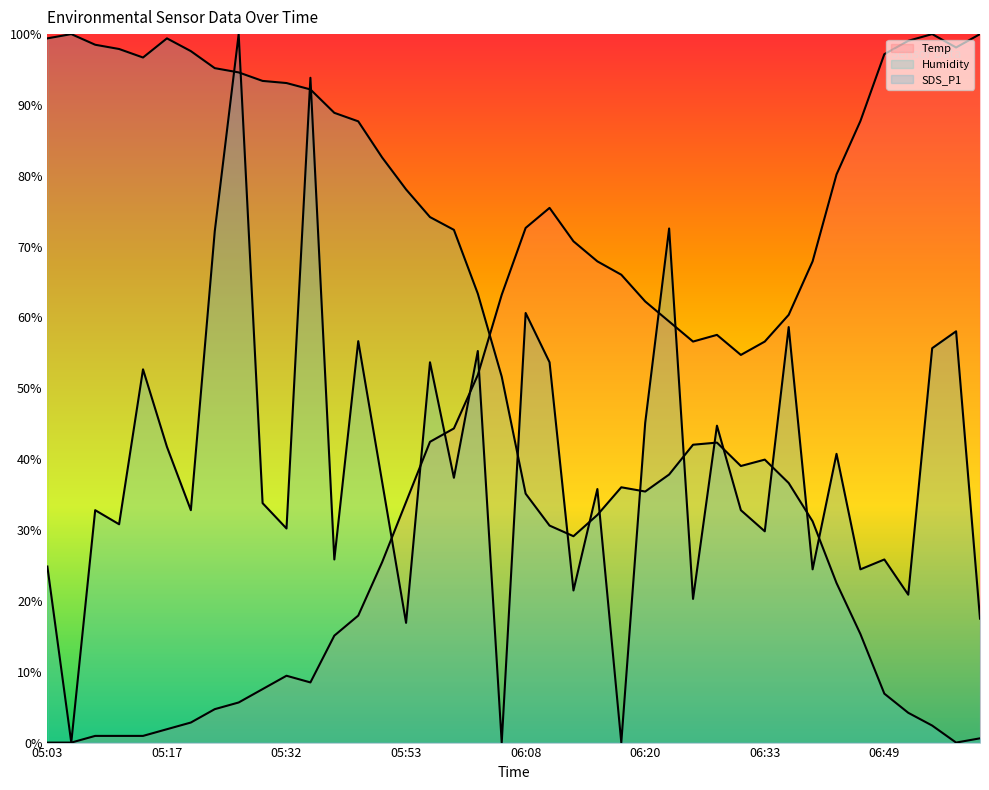

What is the spread (max minus min) of values at 06:33?

26.8